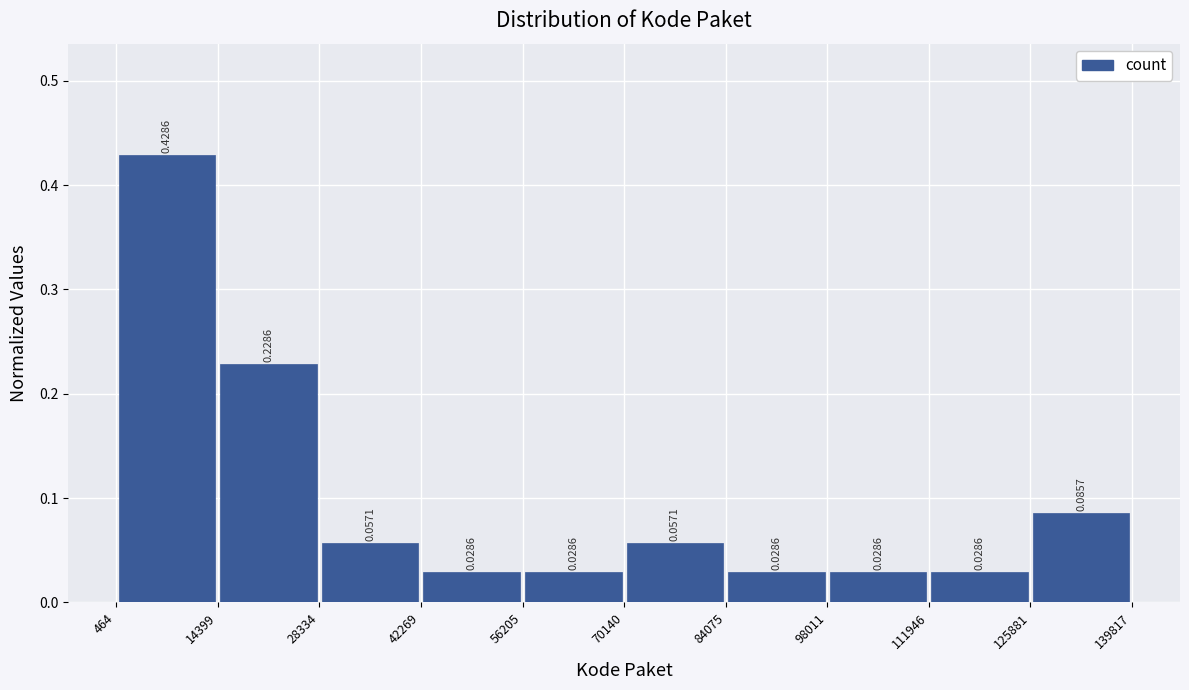

Which range on the x-axis has the tallest bar?

464 to 14399